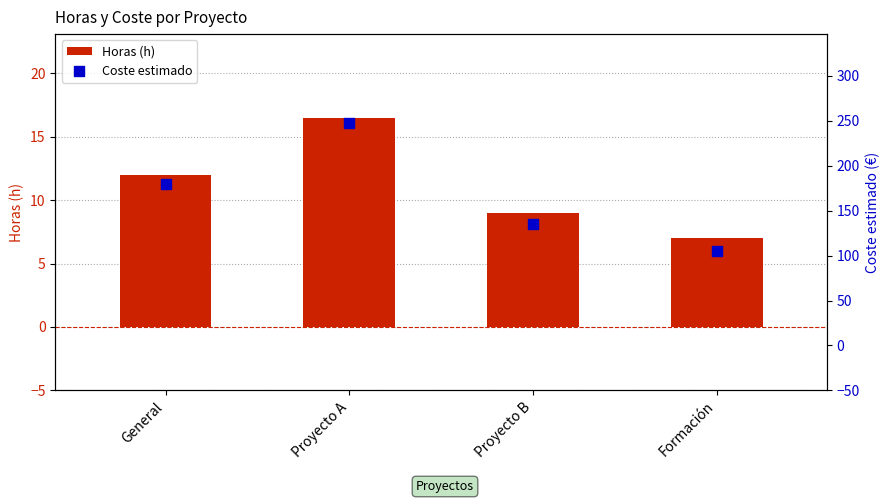

What are all the series names shown in the legend?

Horas (h), Coste estimado